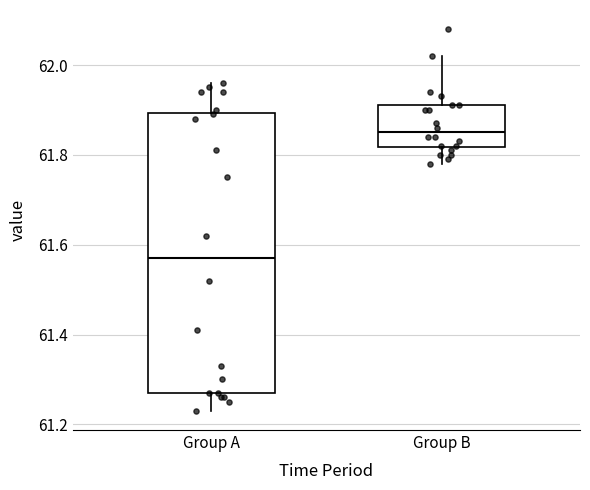

Where does the median line of the box for Group B sit on the y-axis? The values are not printed on the chart, so give them approximately, as read against the axis.

61.86